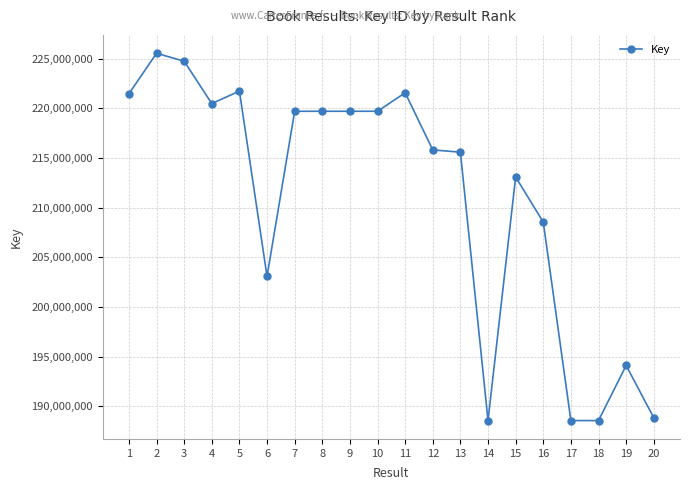

How many series are shown in this chart?

1